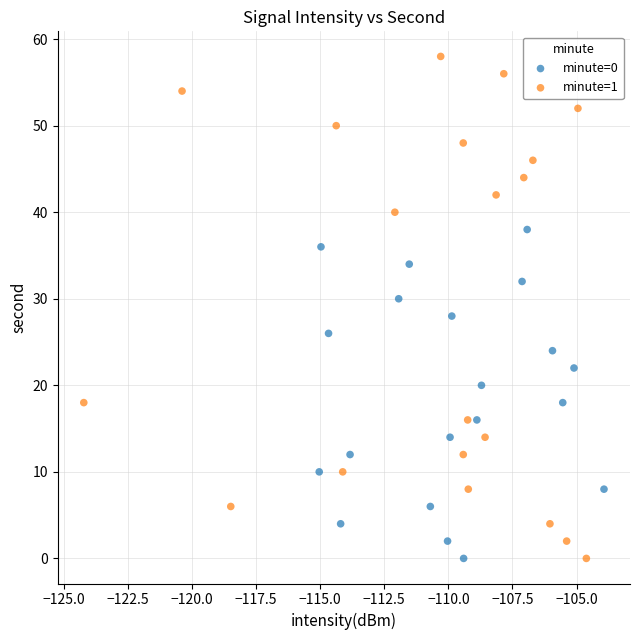

Which series has the widest spread of Y values?

minute=1